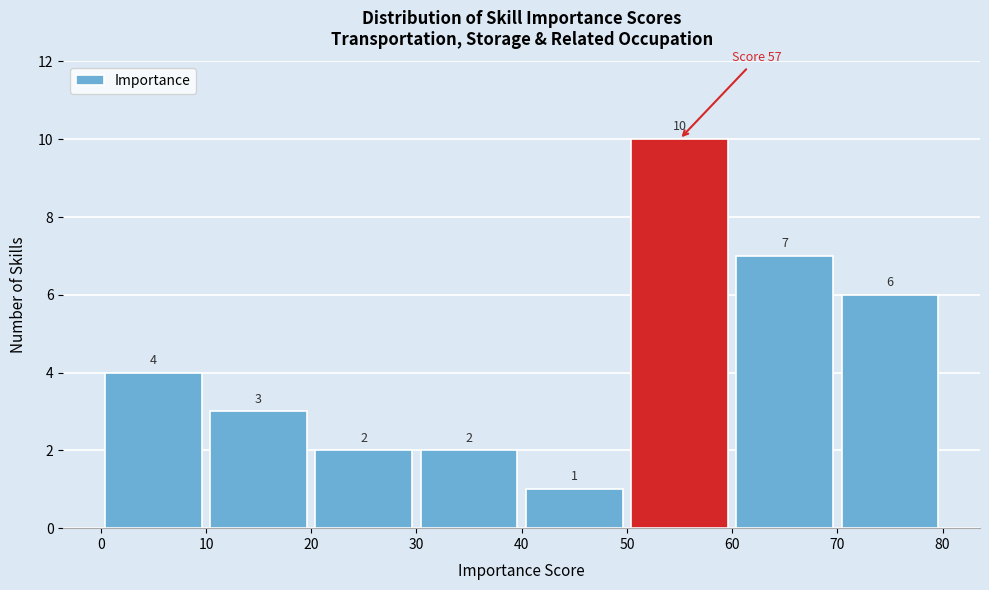

Reading left to right, list every bar in this chart as the range it spans on the x-axis followed by its height.

0 to 10: 4
10 to 20: 3
20 to 30: 2
30 to 40: 2
40 to 50: 1
50 to 60: 10
60 to 70: 7
70 to 80: 6